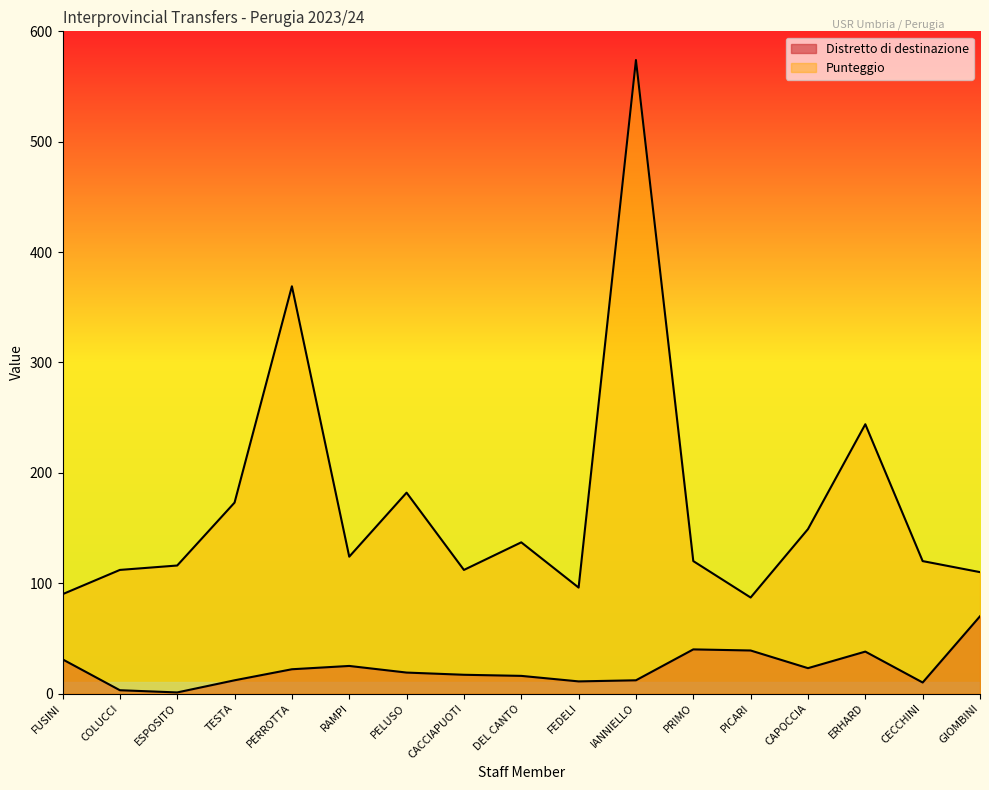

Reading left to right, transcribe all the data shown in this chart.

Distretto di destinazione: 31	3	1	12	22	25	19	17	16	11	12	40	39	23	38	10	70
Punteggio: 90	112	116	173	369	124	182	112	137	96	574	120	87	149	244	120	110